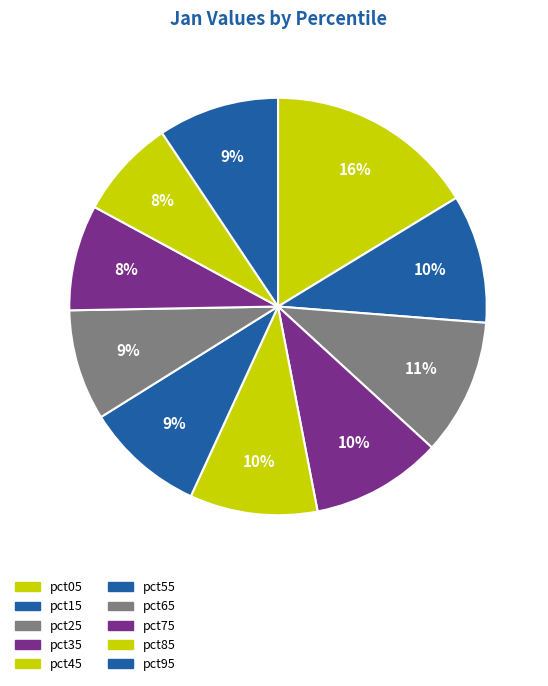

Is there a majority slice in this chart?

No